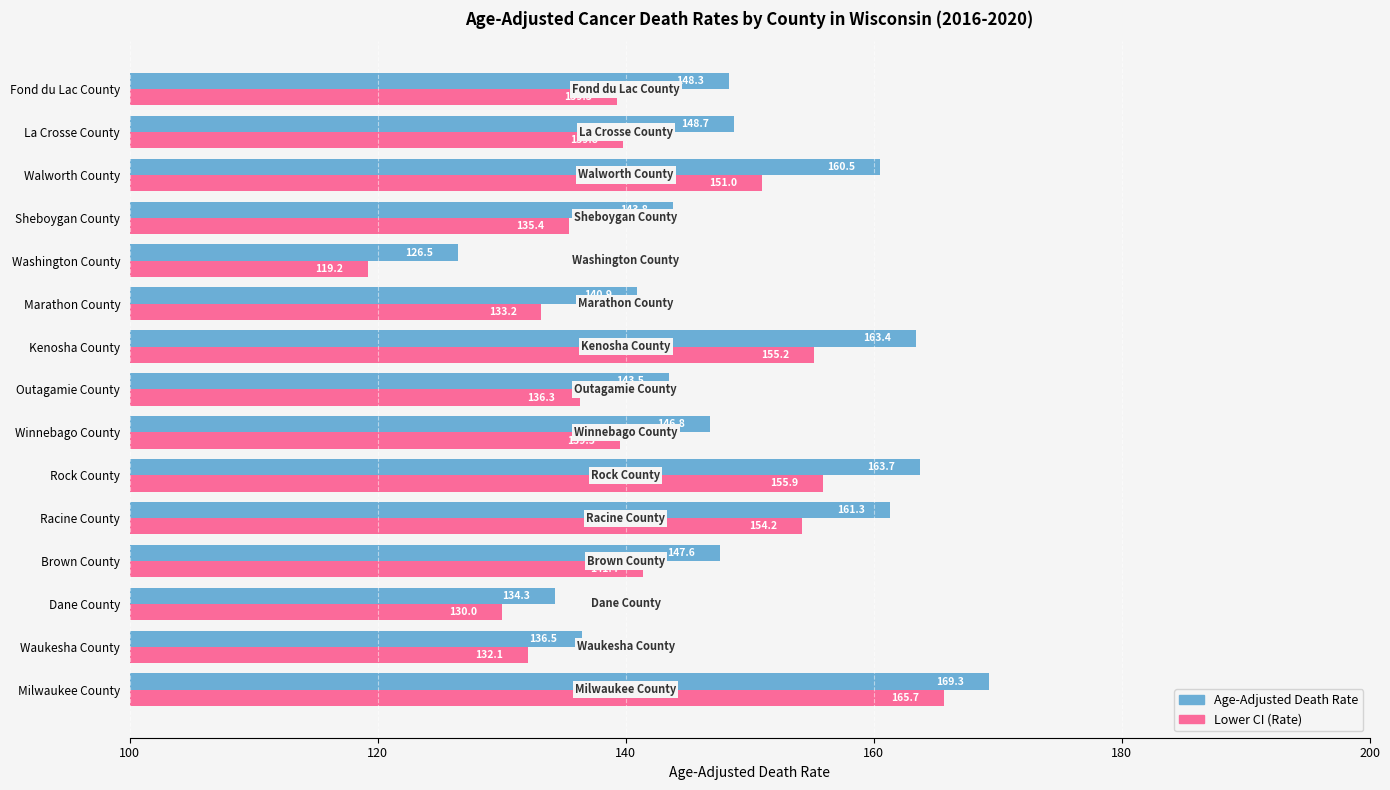

What is the difference between the maximum and second lowest values in the Age-Adjusted Death Rate series?

35.0